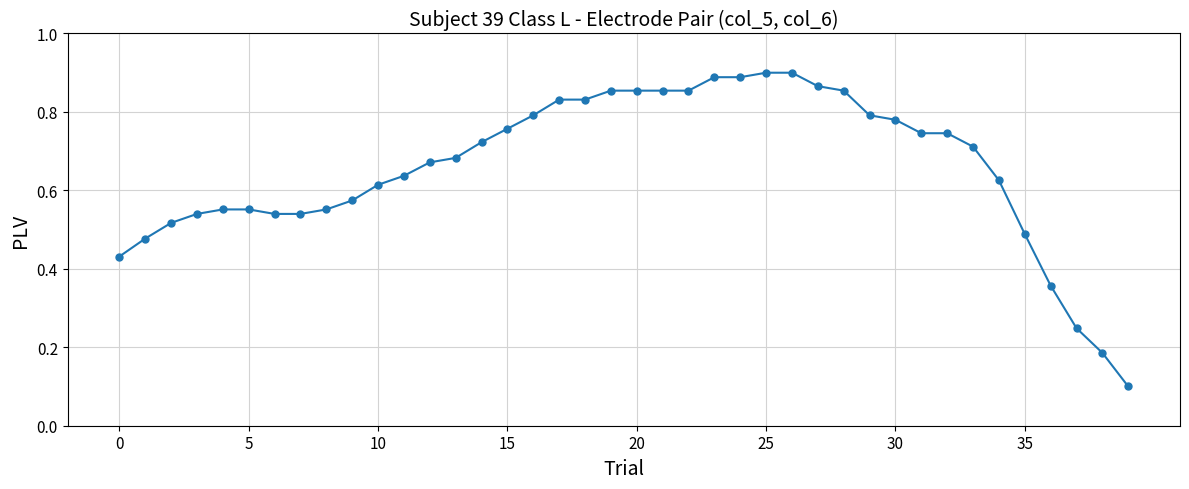

What is the sum of all values?

26.3